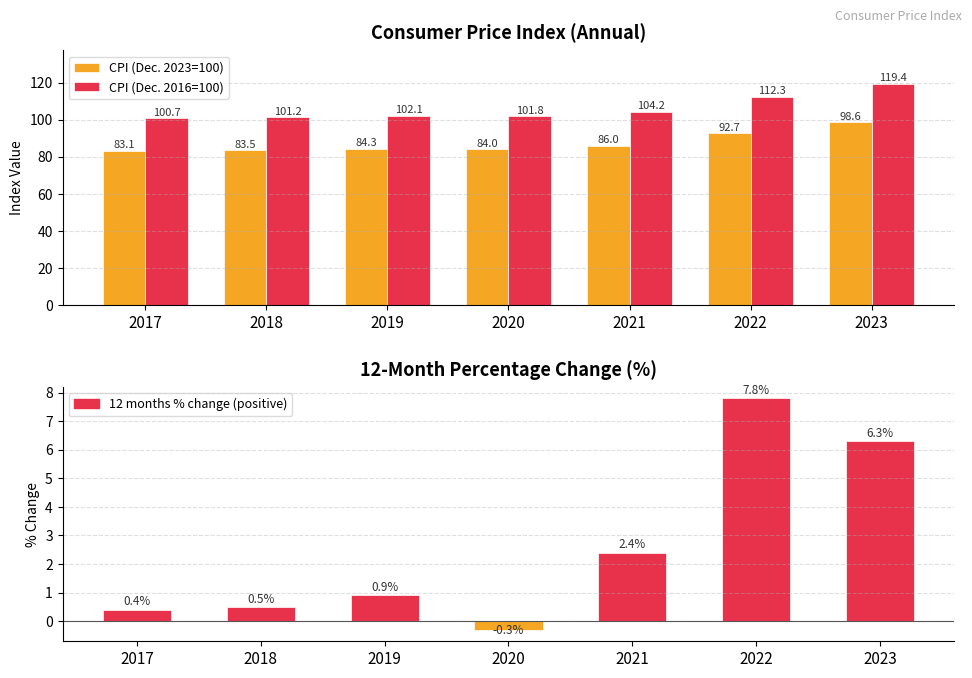

What is the difference between the second highest and minimum values in the 12 months % change series?

6.6